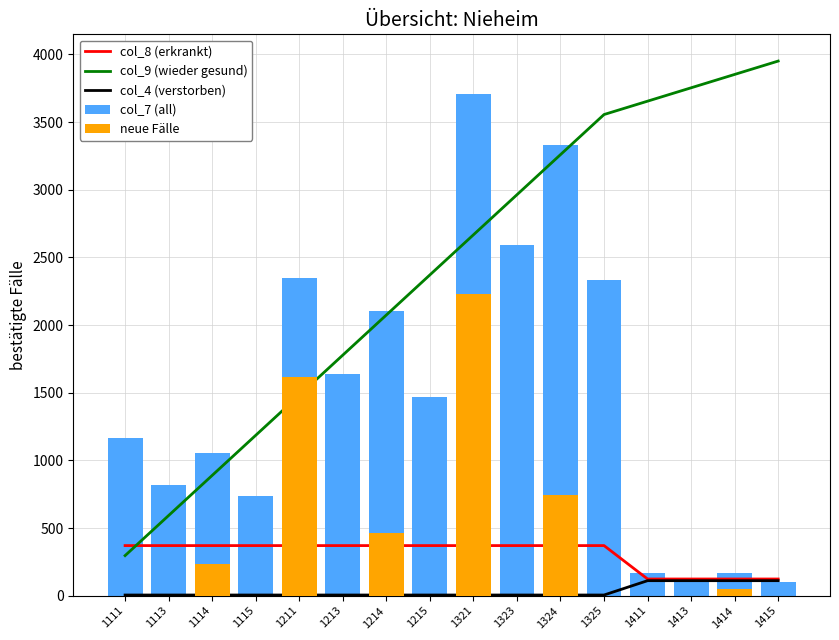

How many values in the col_8 (erkrankt) series exceed 370?

12